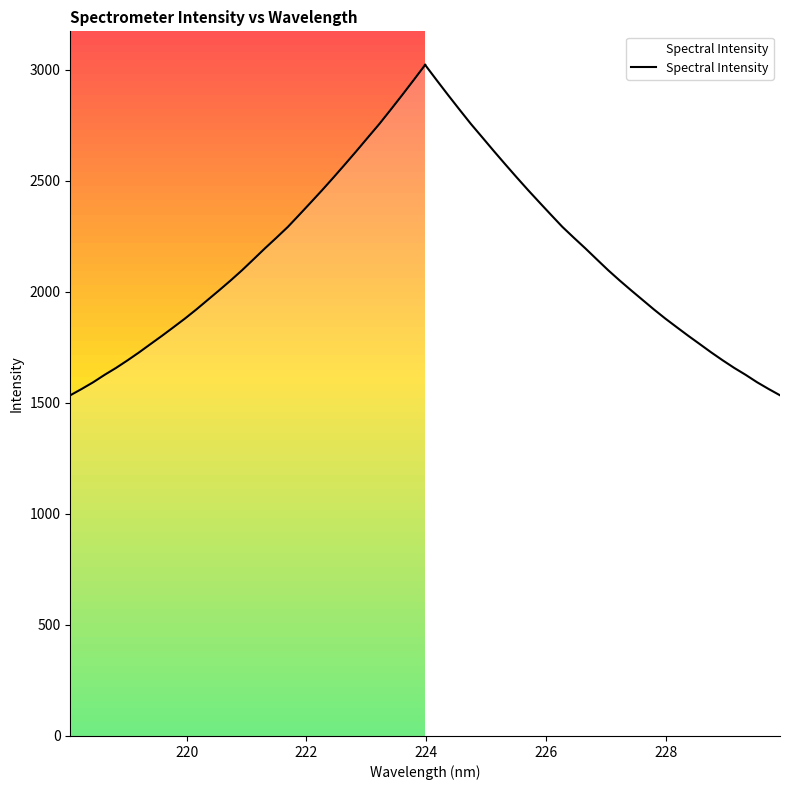

What is the label of the 5th point from the left?

226